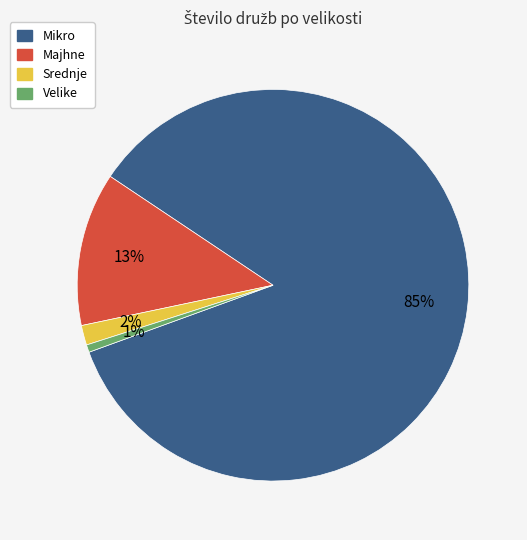

To the nearest percent, what is the average slice percentage?

25%